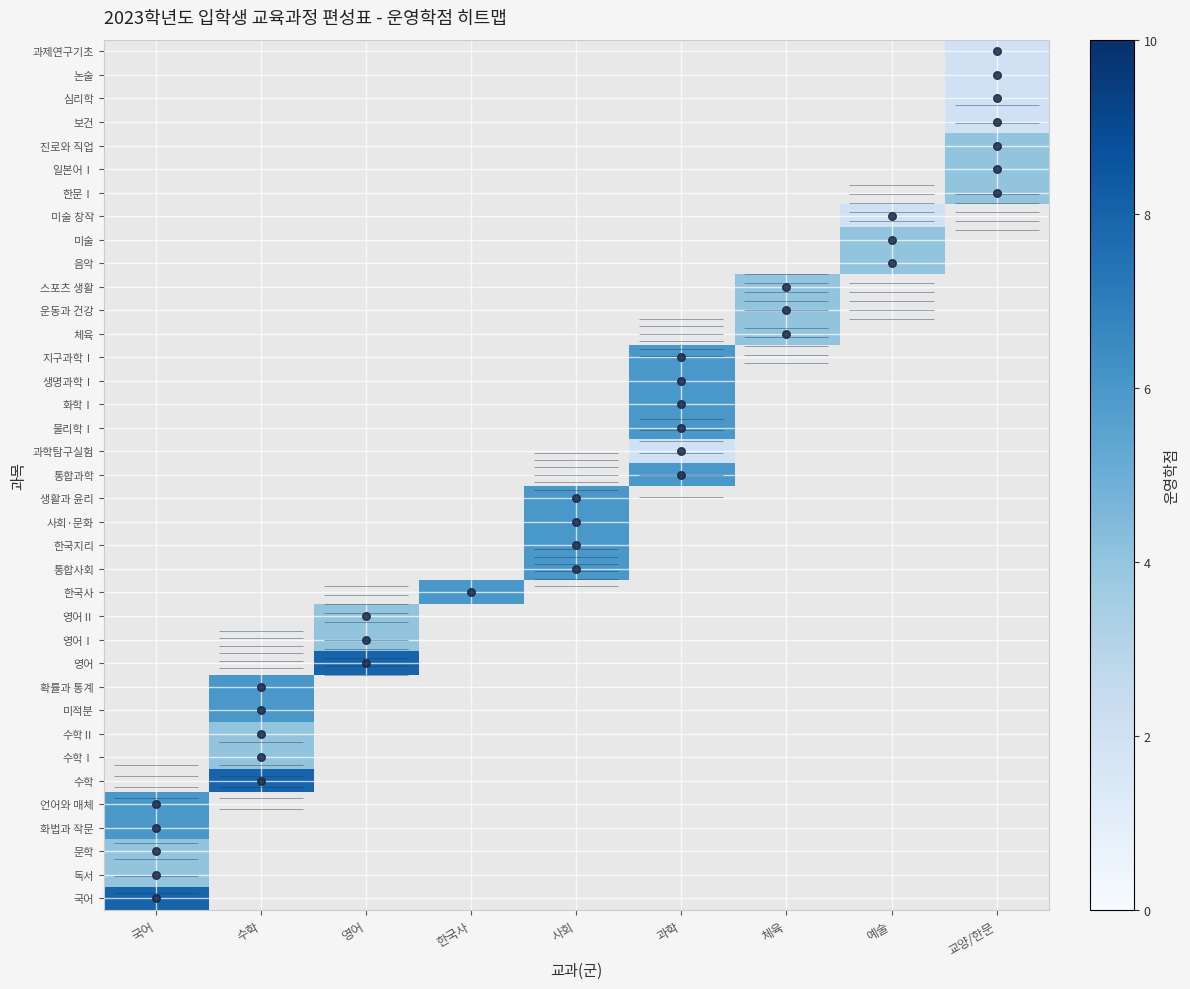

Which label corresponds to the smallest value in the chart?

수학